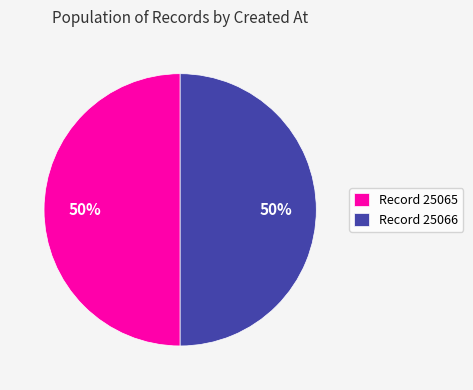

Count the number of slices in the pie.

2